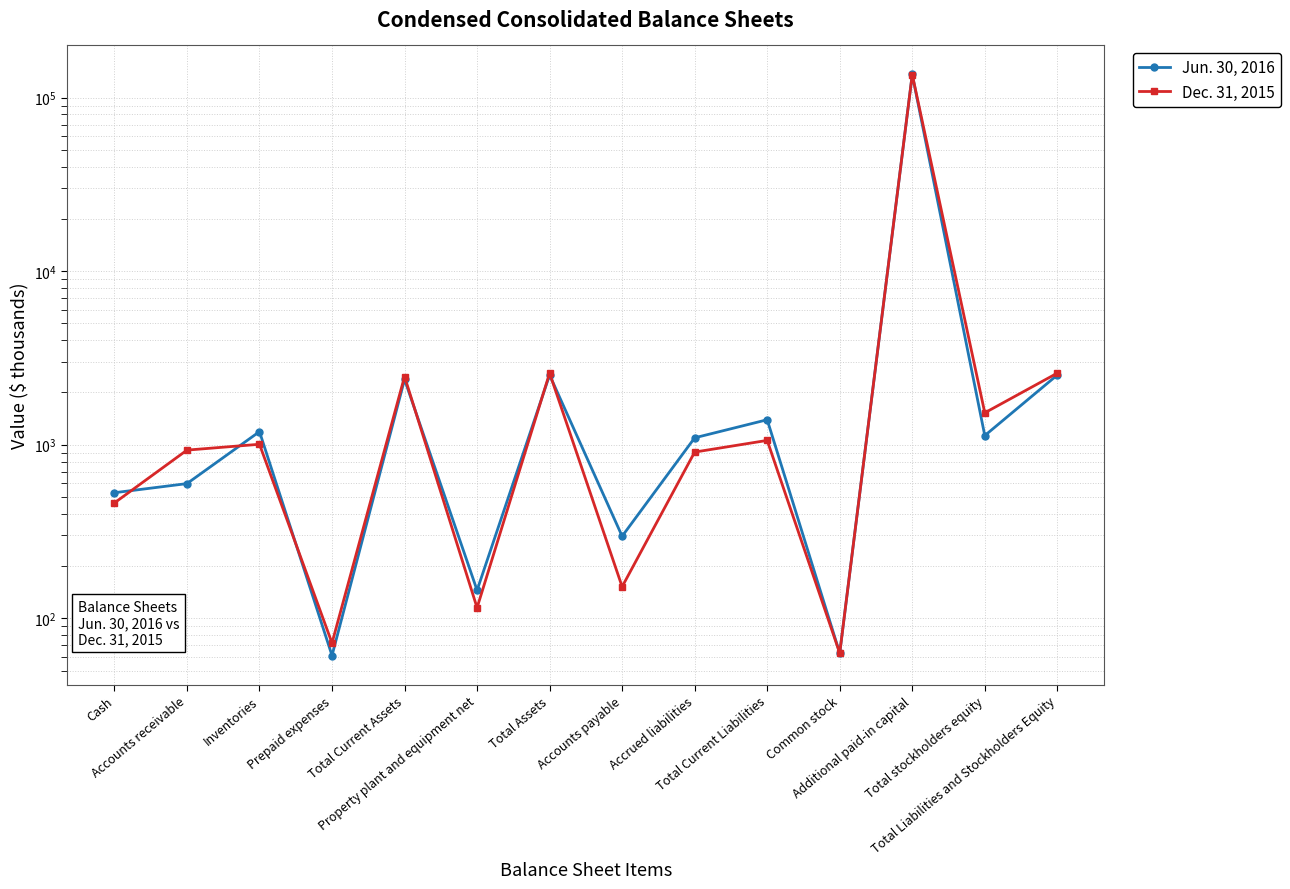

List the series in order of their peak value, highest first.

Jun. 30, 2016, Dec. 31, 2015